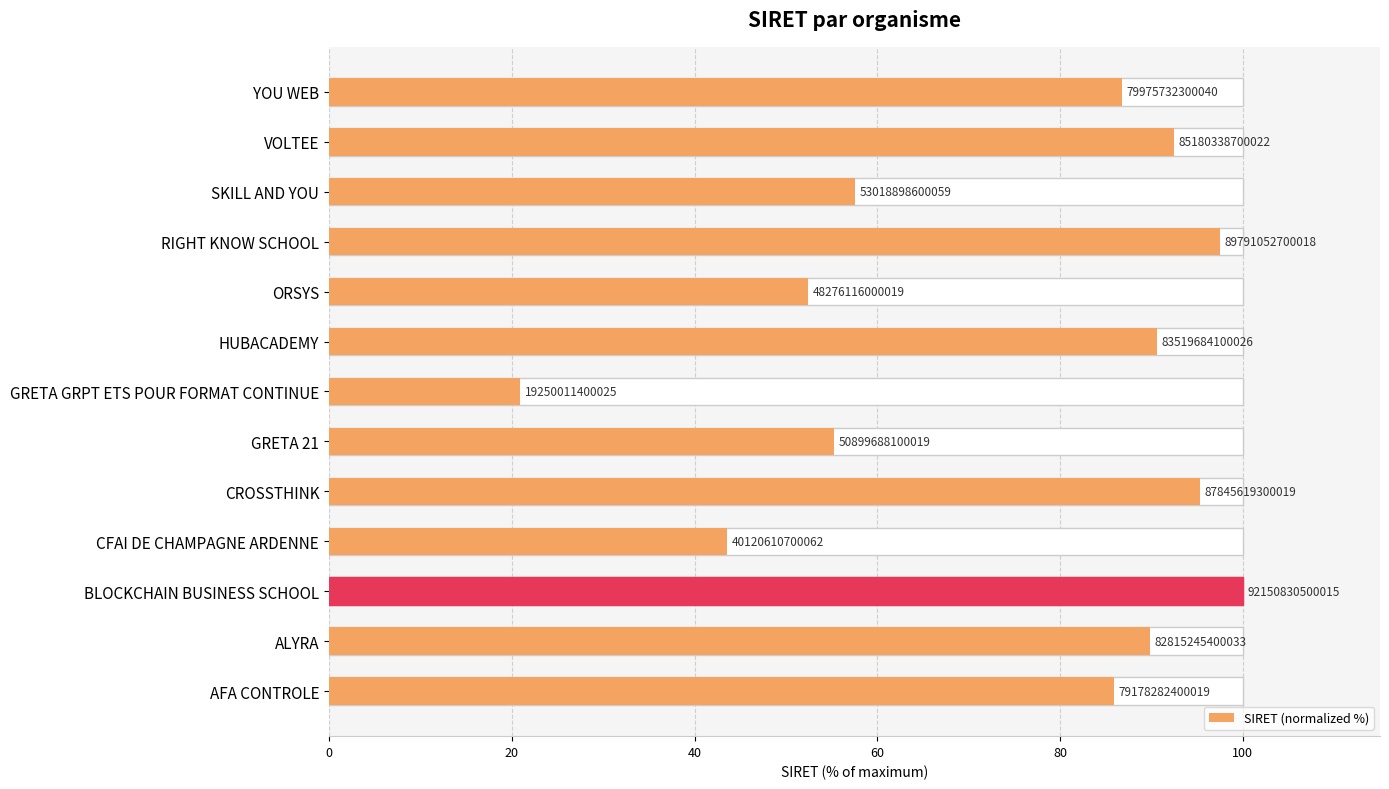

How many series are shown in this chart?

1